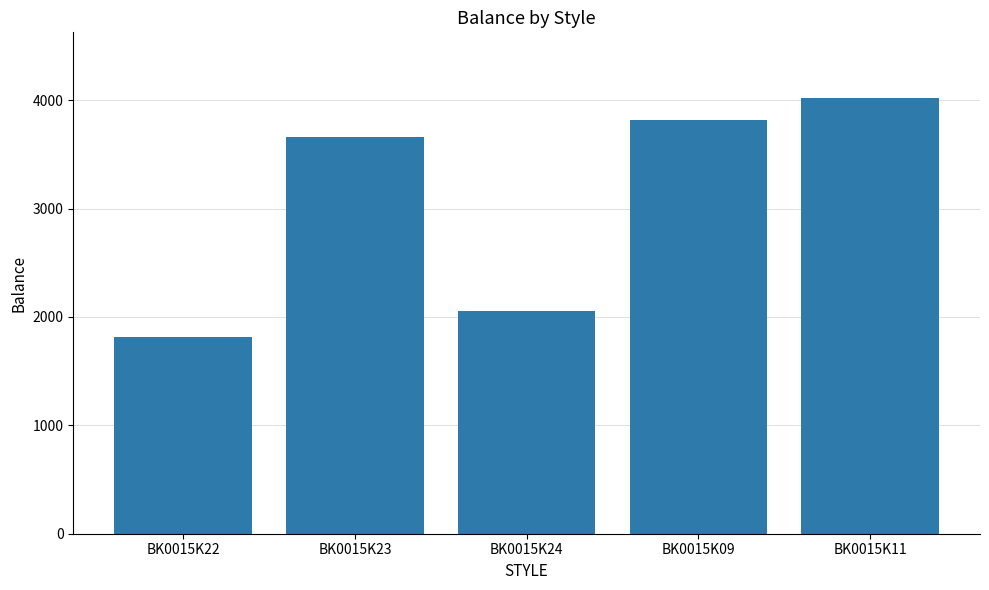

The chart shows a value of 1818 at BK0015K22. True or false?

True